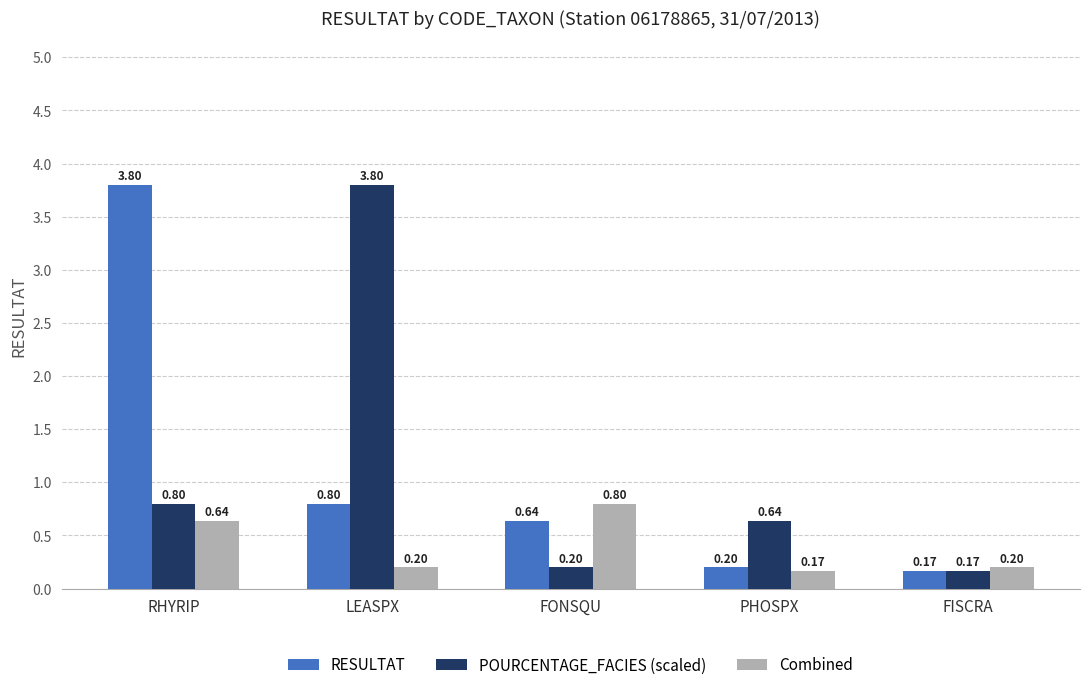

How many series are shown in this chart?

3